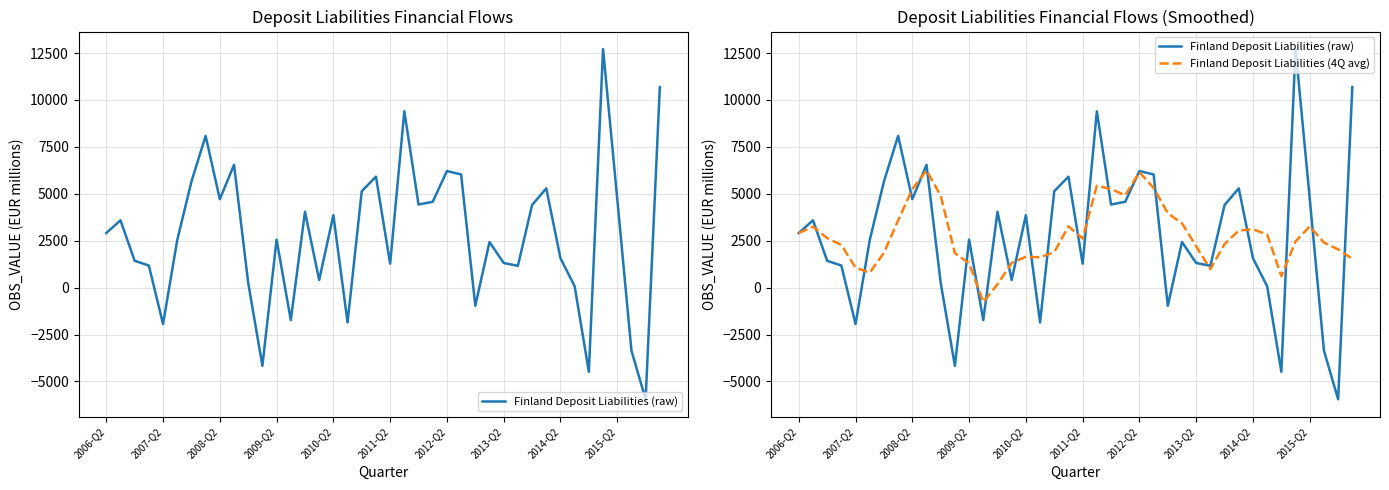

At 14, list the series in order from largest to smallest.

Finland Deposit Liabilities (raw), Finland Deposit Liabilities (4Q avg)